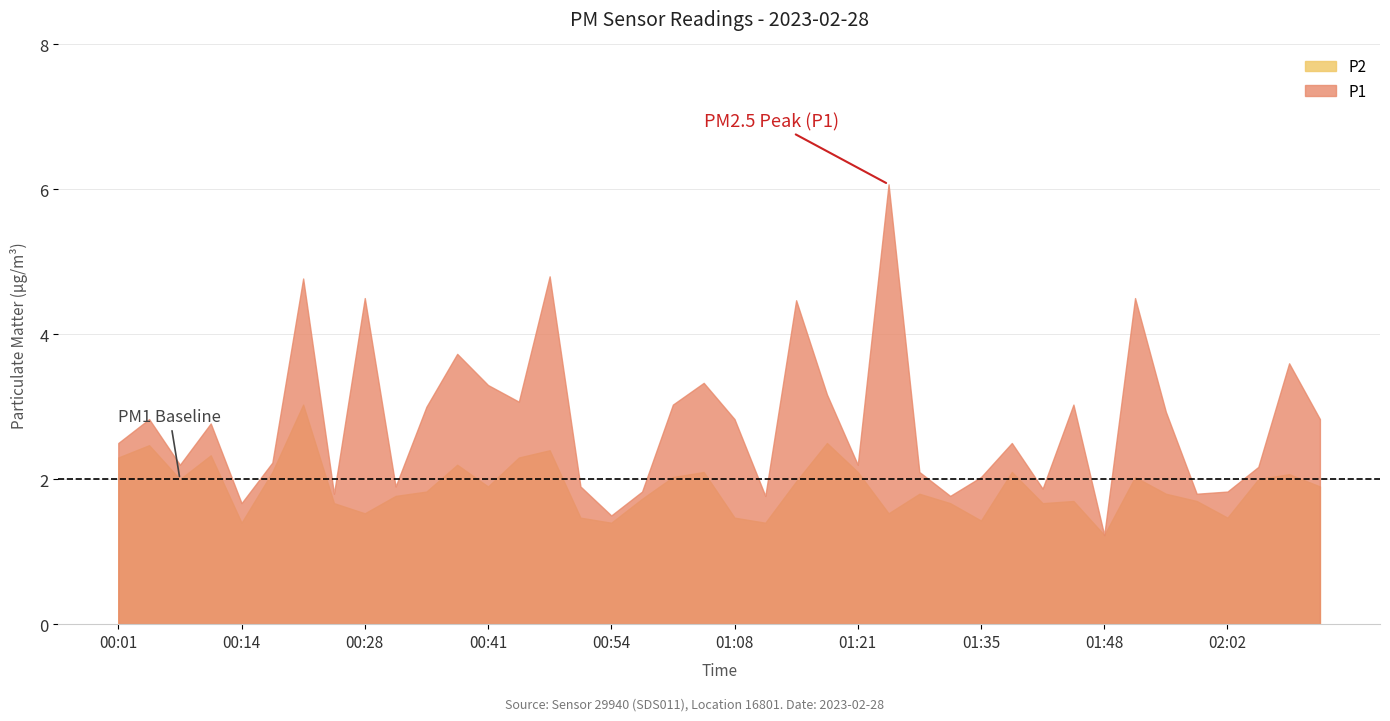

In P2, how many points are lower than both neighbors (excluding endpoints)?

11